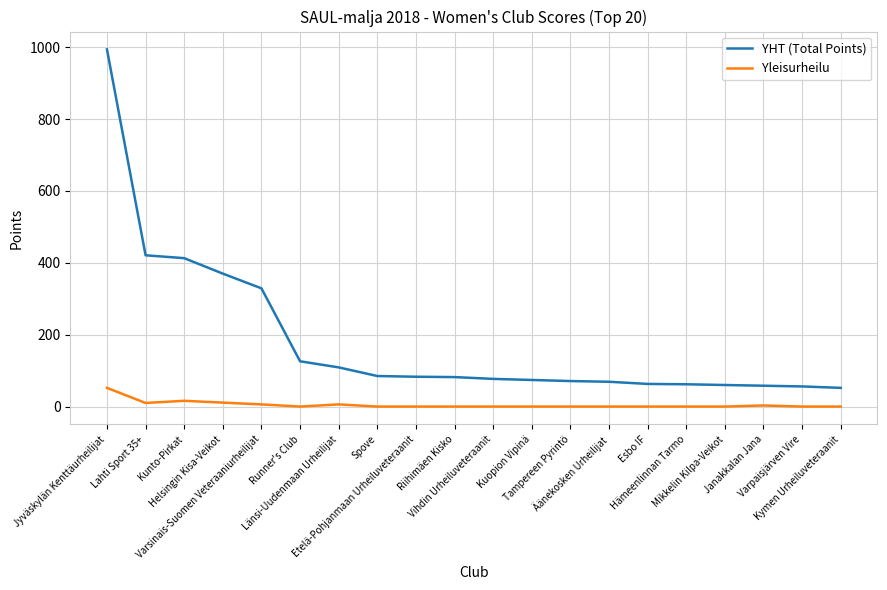

What is the difference between the second highest and minimum values in the Yleisurheilu series?

16